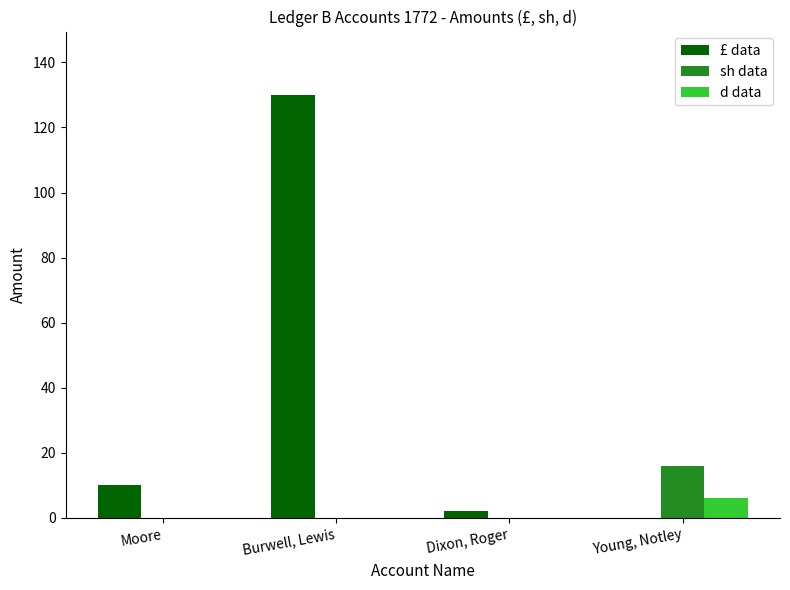

What are all the series names shown in the legend?

£ data, sh data, d data